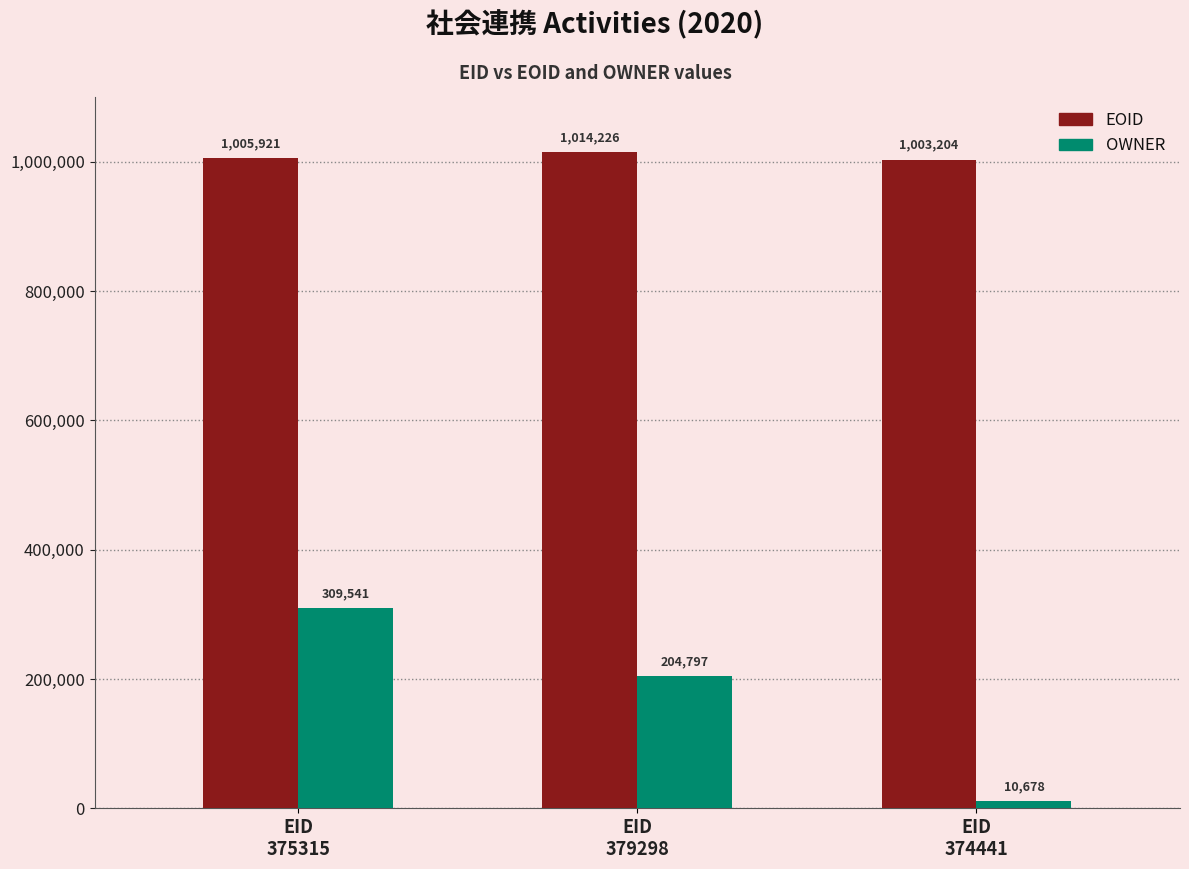

What is the difference between the maximum and minimum values in the OWNER series?

298863